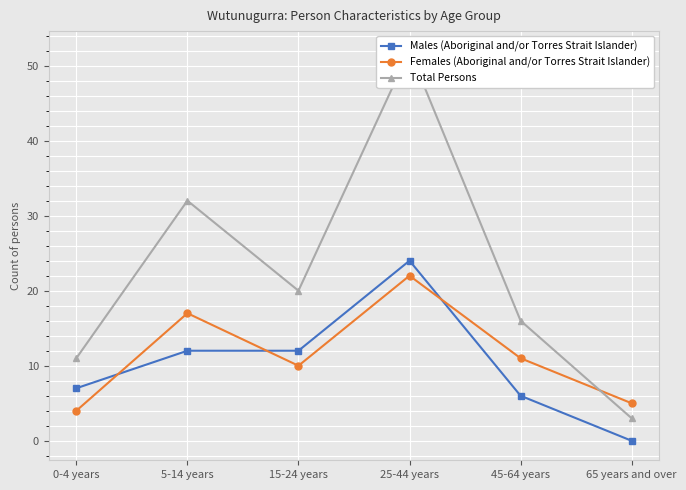

Reading left to right, list all the values displayed in this chart.

Males (Aboriginal and/or Torres Strait Islander): 0-4 years=7	5-14 years=12	15-24 years=12	25-44 years=24	45-64 years=6	65 years and over=0
Females (Aboriginal and/or Torres Strait Islander): 0-4 years=4	5-14 years=17	15-24 years=10	25-44 years=22	45-64 years=11	65 years and over=5
Total Persons: 0-4 years=11	5-14 years=32	15-24 years=20	25-44 years=52	45-64 years=16	65 years and over=3